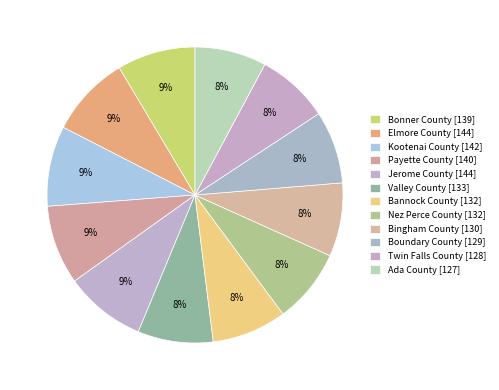

To the nearest percent, what portion does Bonner County represent?

9%